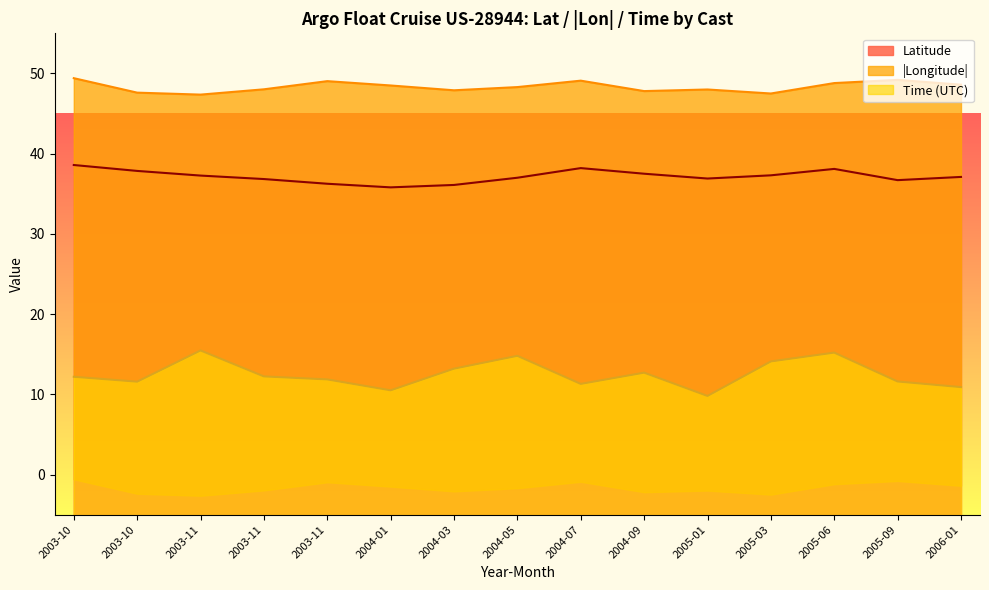

Where is the first local minimum for Time?

2003-10